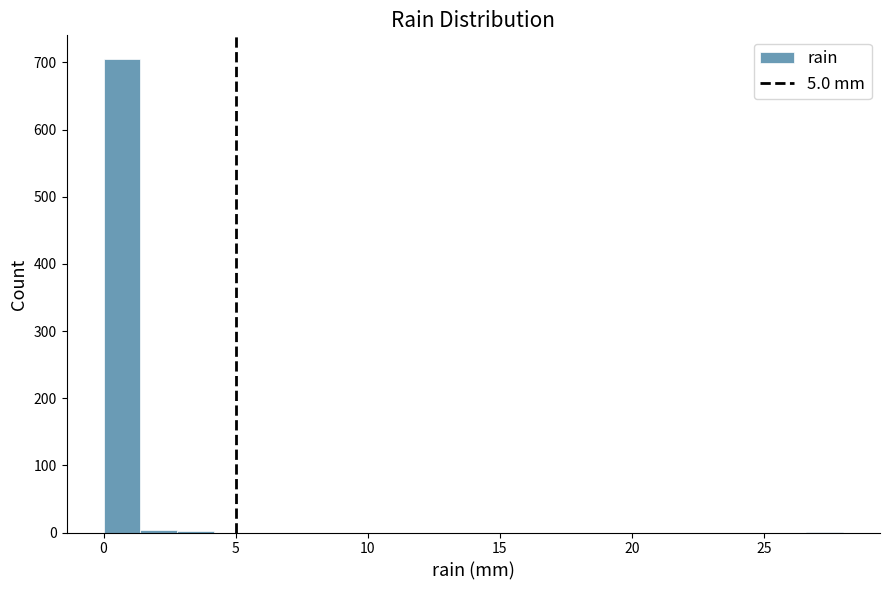

Around what value on the x-axis is the tallest bar? Give the approximate position of its centre, as read against the axis.

0.5